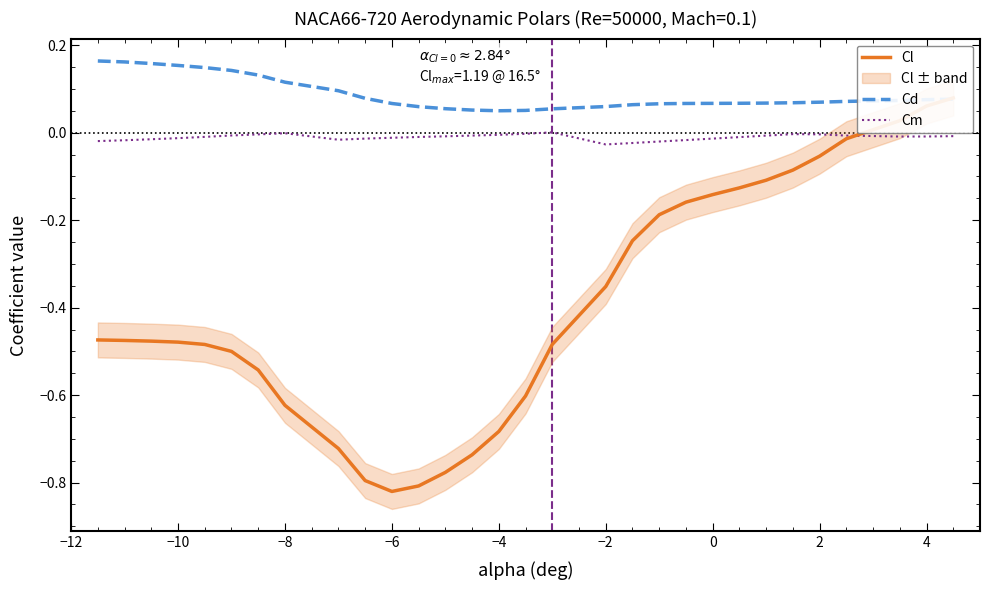

What is the difference between the second highest and minimum values in the Cd series?

0.1